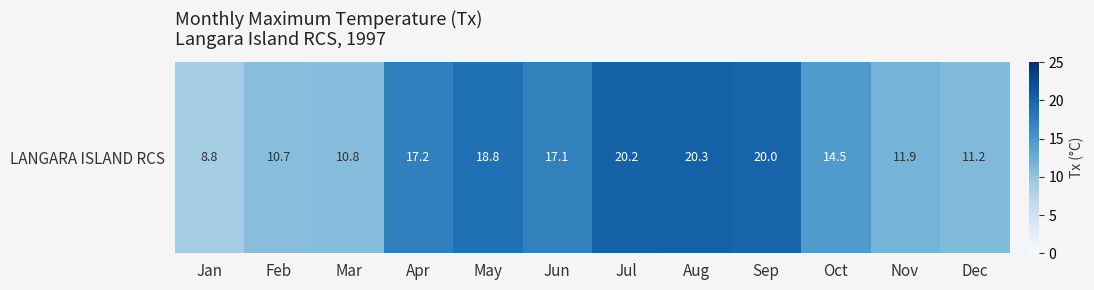

Which has a higher value, May or Dec?

May